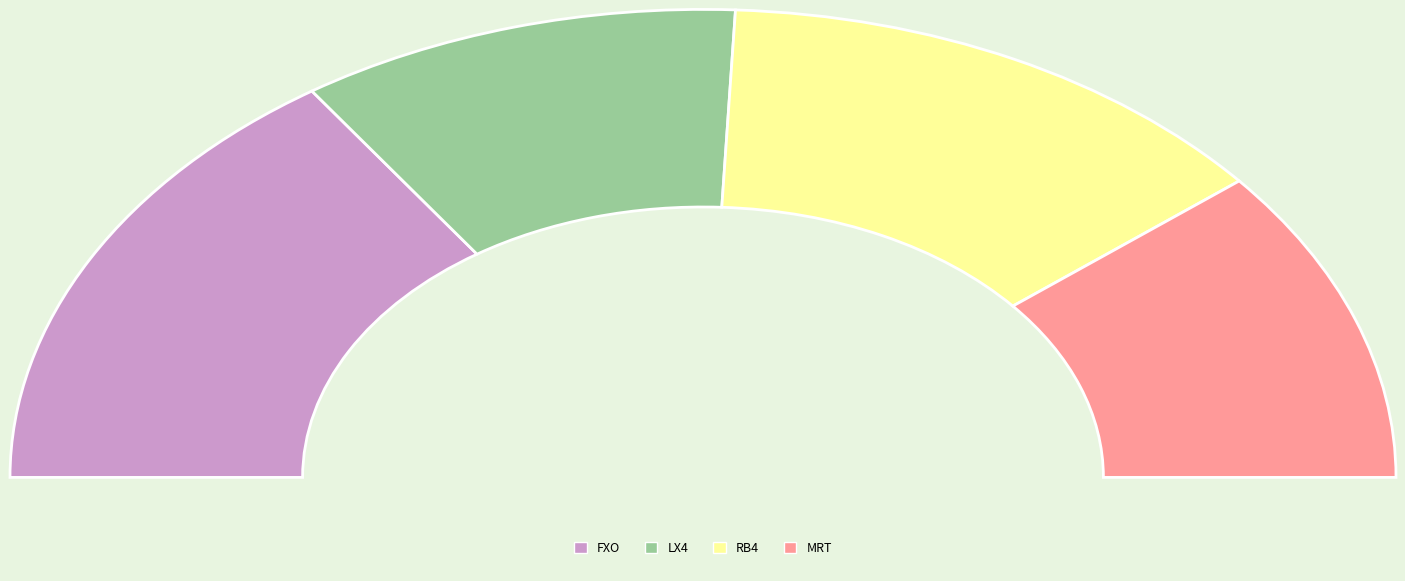

Combined, what portion of the pie is FXO and MRT?

52.7%